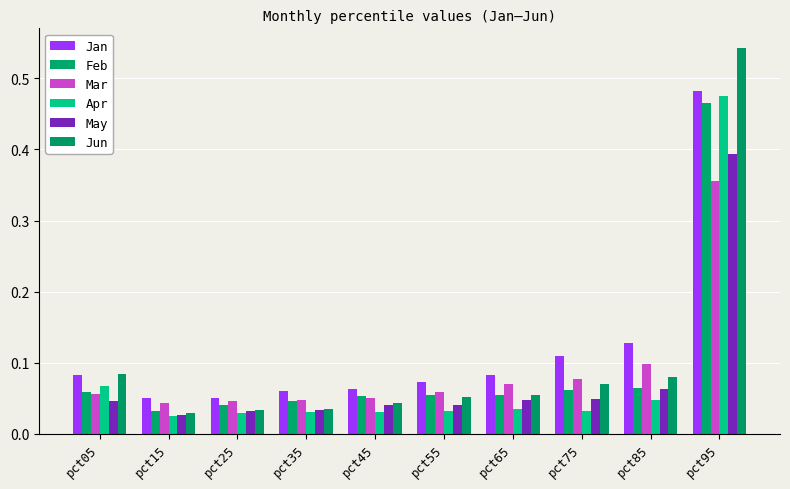

How many bars are there in total?

60